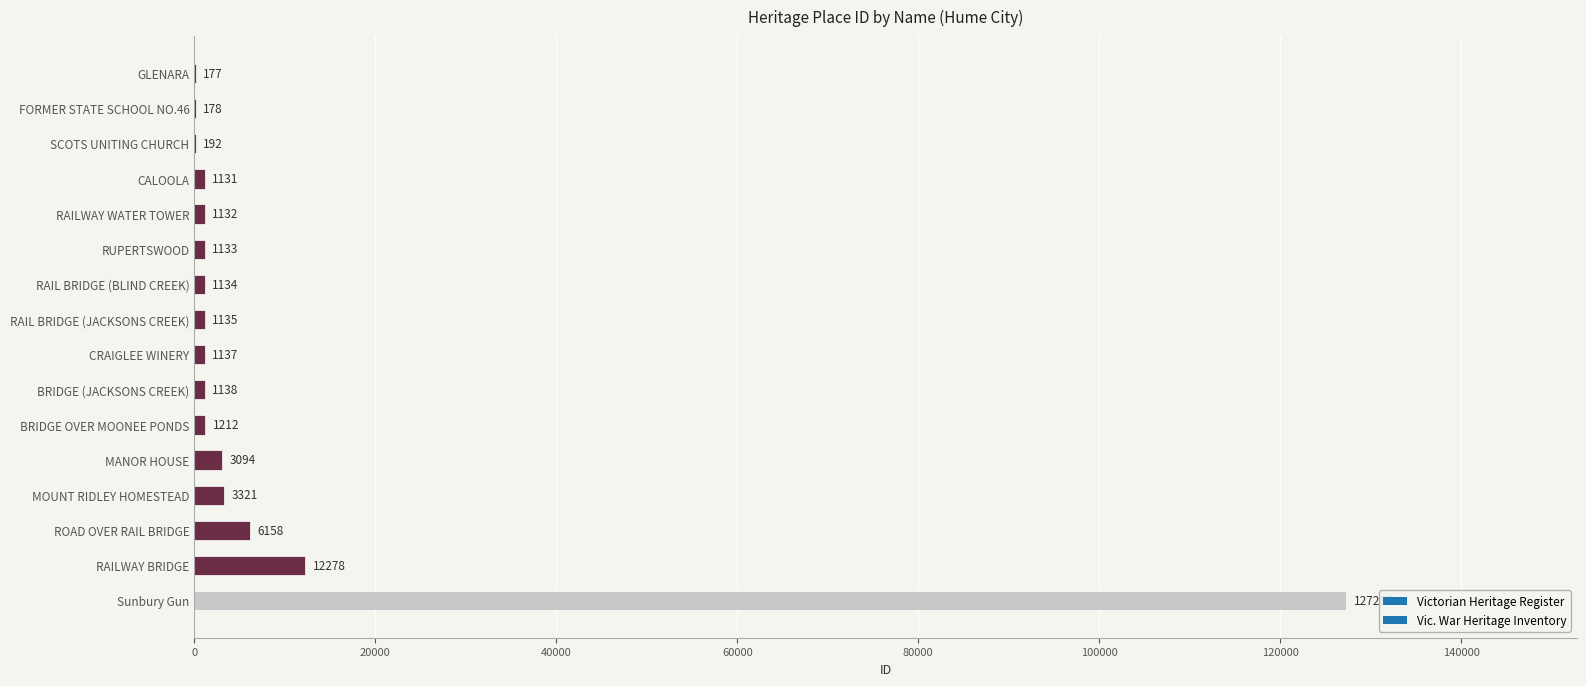

What value does the data have at MOUNT RIDLEY HOMESTEAD?

3321